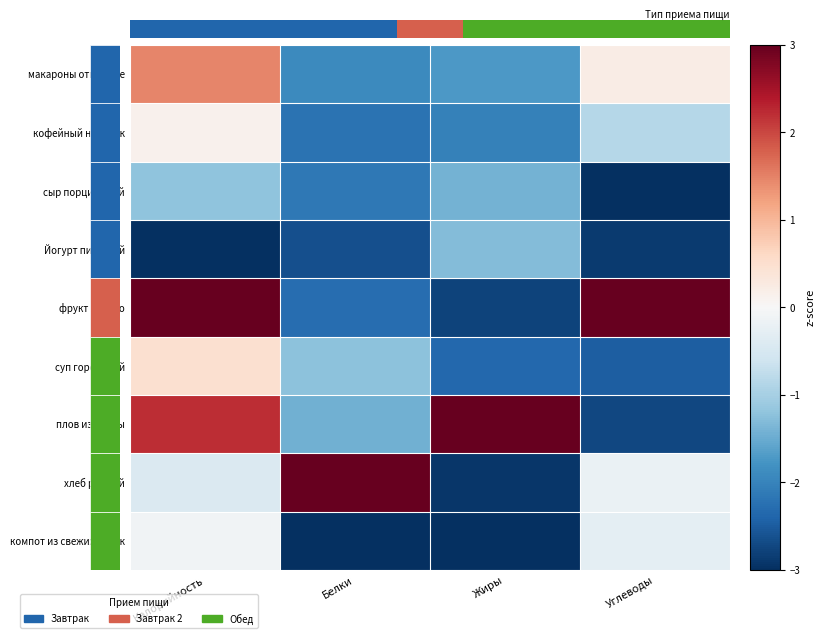

How many data points in плов из птицы are less than 2?

2